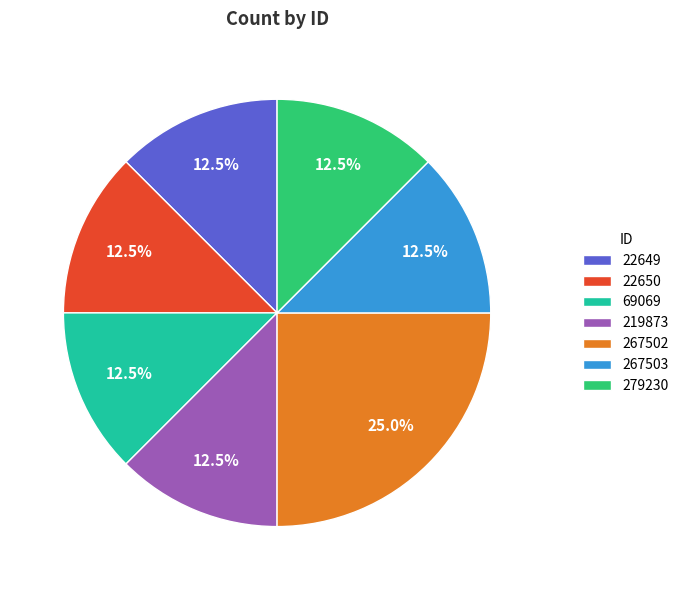

Which slice is the largest?

267502